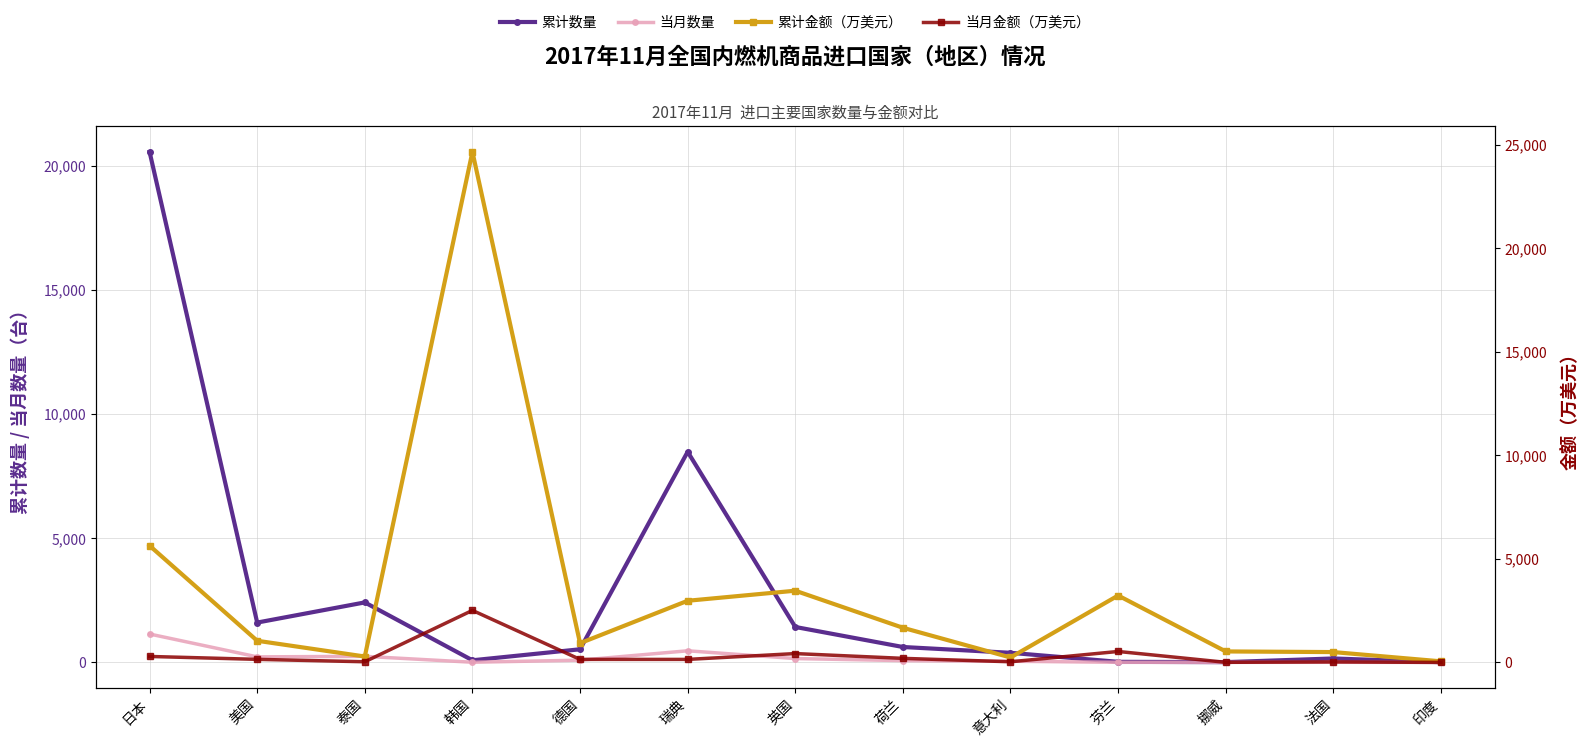

What is the sum of the 累计金额（万美元） values at 德国 and 荷兰?

2602.5